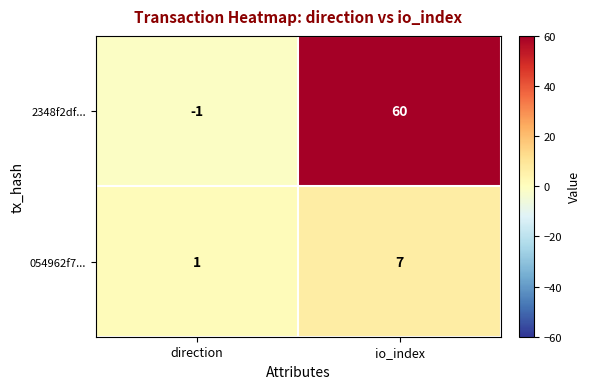

Reading right to left, transcribe all the data shown in this chart.

2348f2df...: io_index=60	direction=-1
054962f7...: io_index=7	direction=1